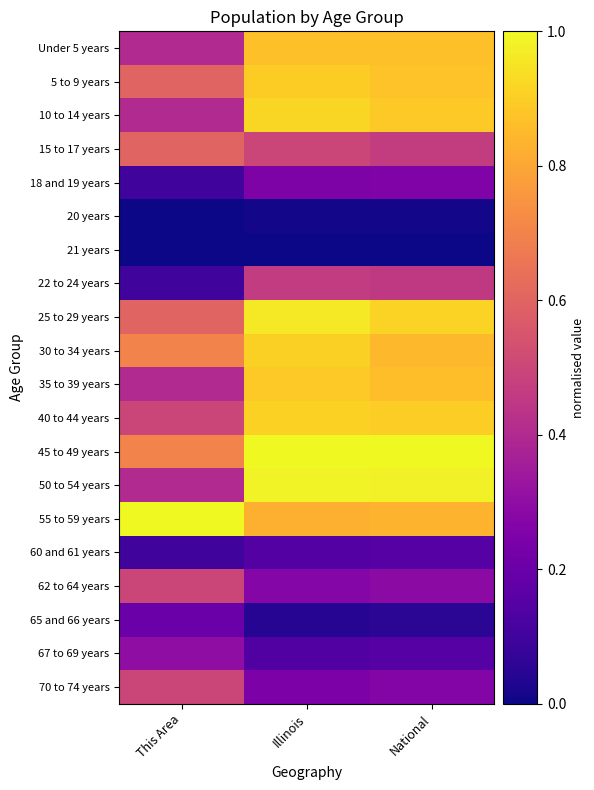

What is the maximum value shown in the chart?

1.0